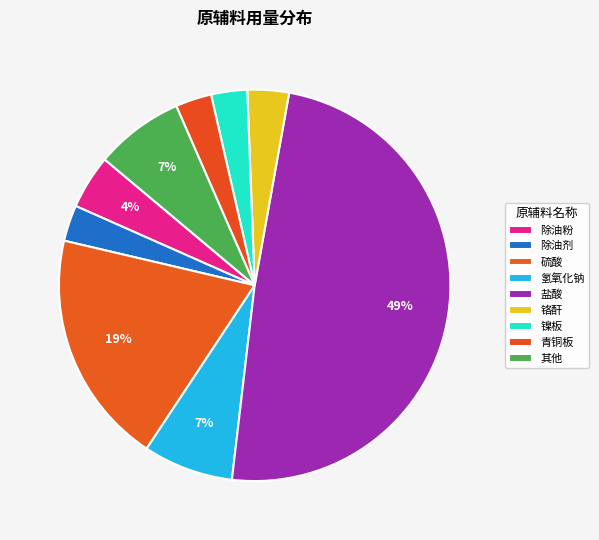

The 硫酸 slice represents 19% of the pie. True or false?

True